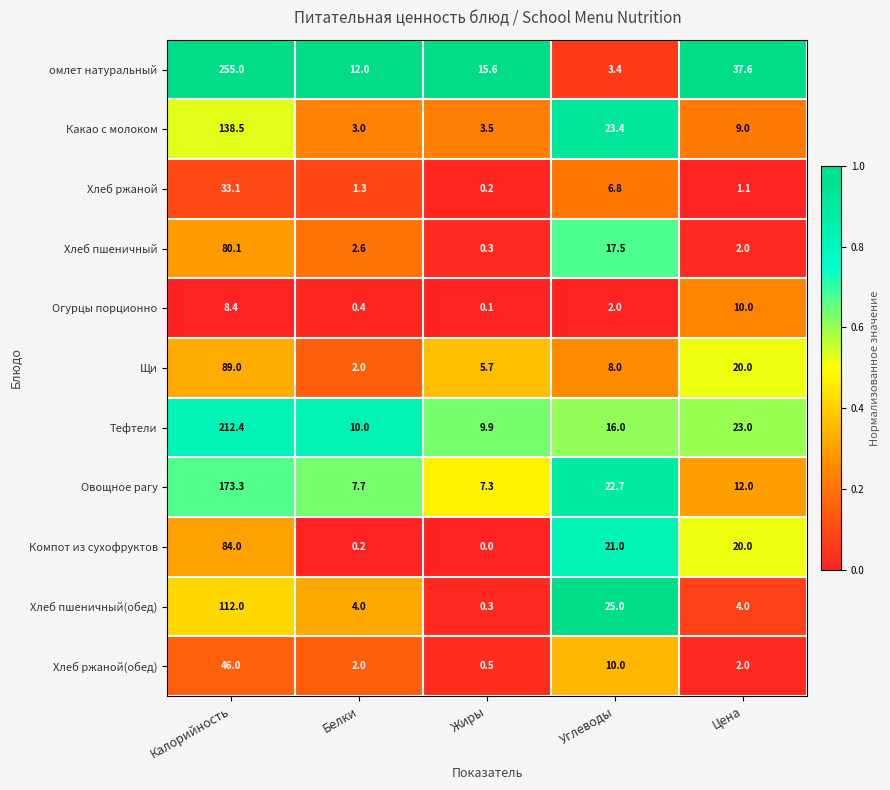

Which series has the largest range (max minus min)?

омлет натуральный